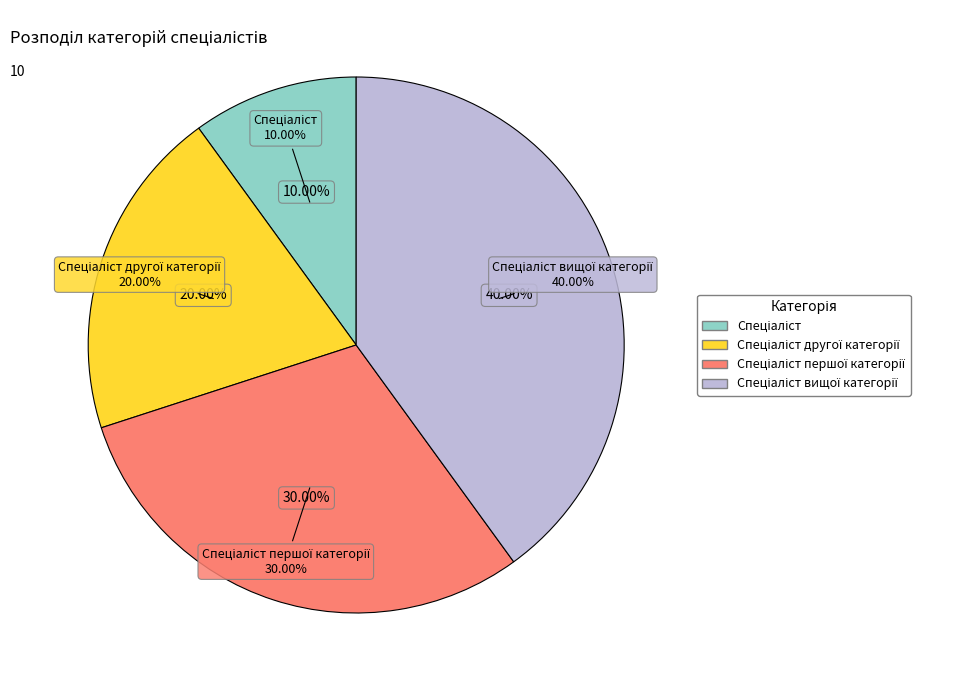

What is the ratio of the value at Спеціаліст першої категорії to the value at Спеціаліст?

3.0